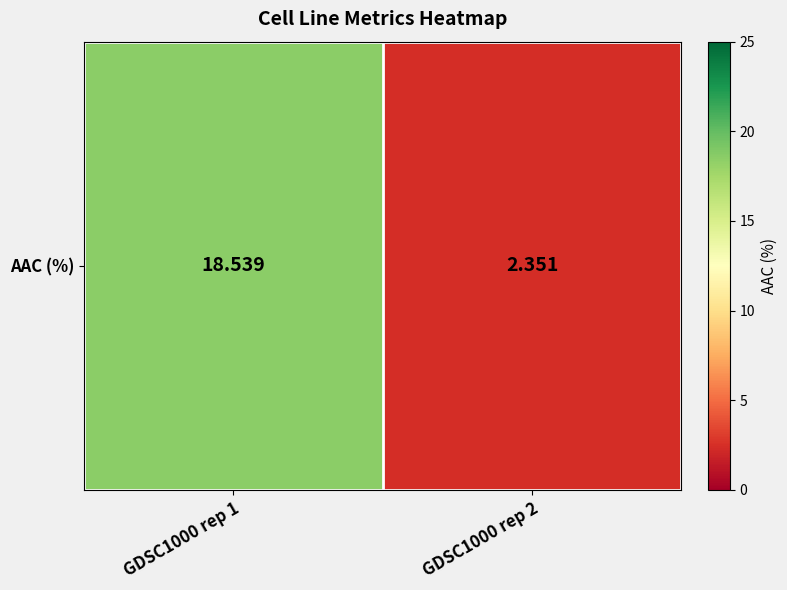

At which label does the data first exceed 18?

GDSC1000 rep 1